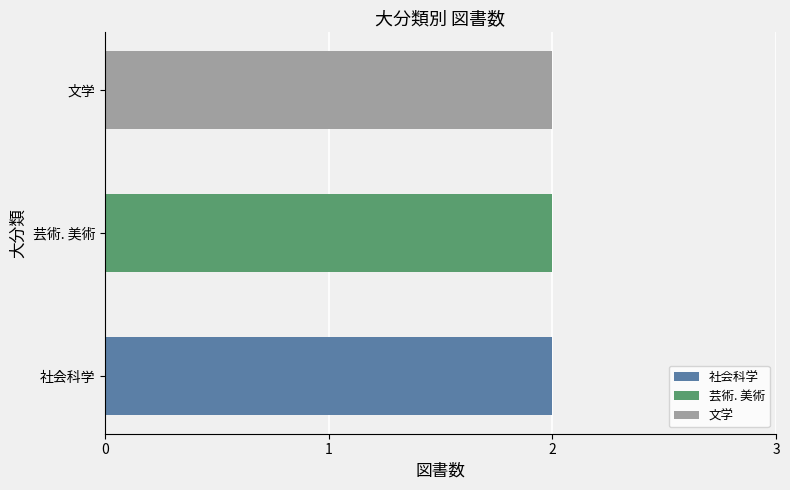

At which category is the sum across all series the highest?

芸術. 美術